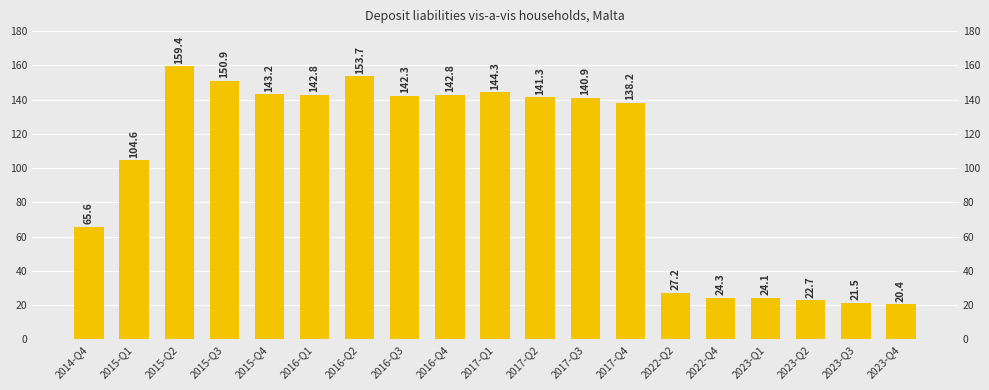

Where is the data nearest to the value 89?

2015-Q1